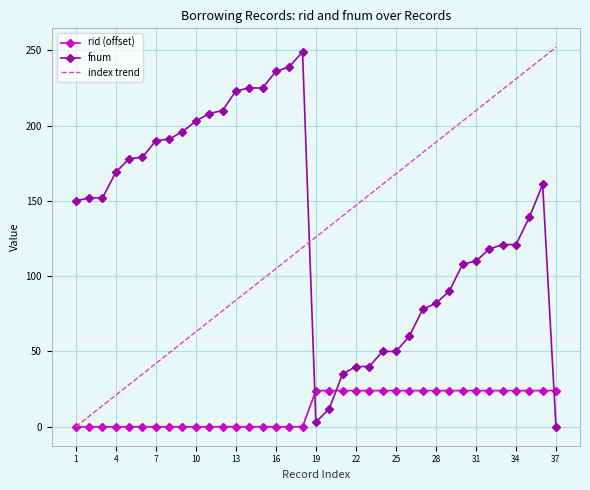

True or false: fnum and rid (offset) intersect in this chart.

True